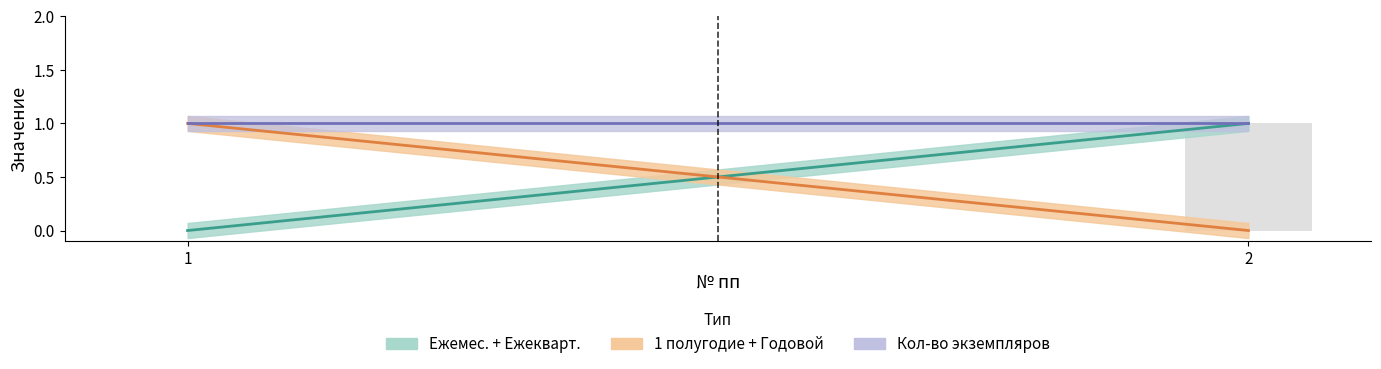

What is the change in value from 1 to 2?

+1